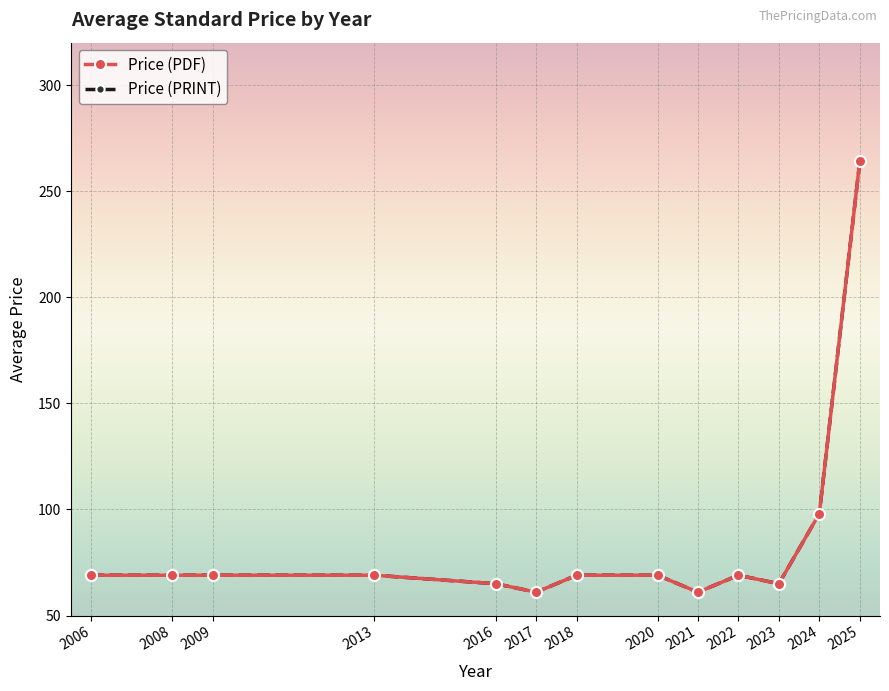

What is the smallest value displayed?

61